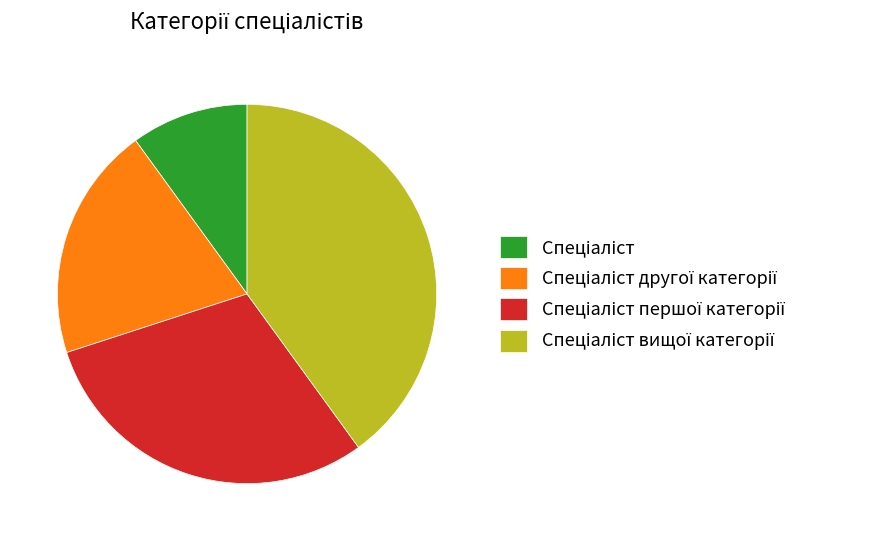

Is there a majority slice in this chart?

No